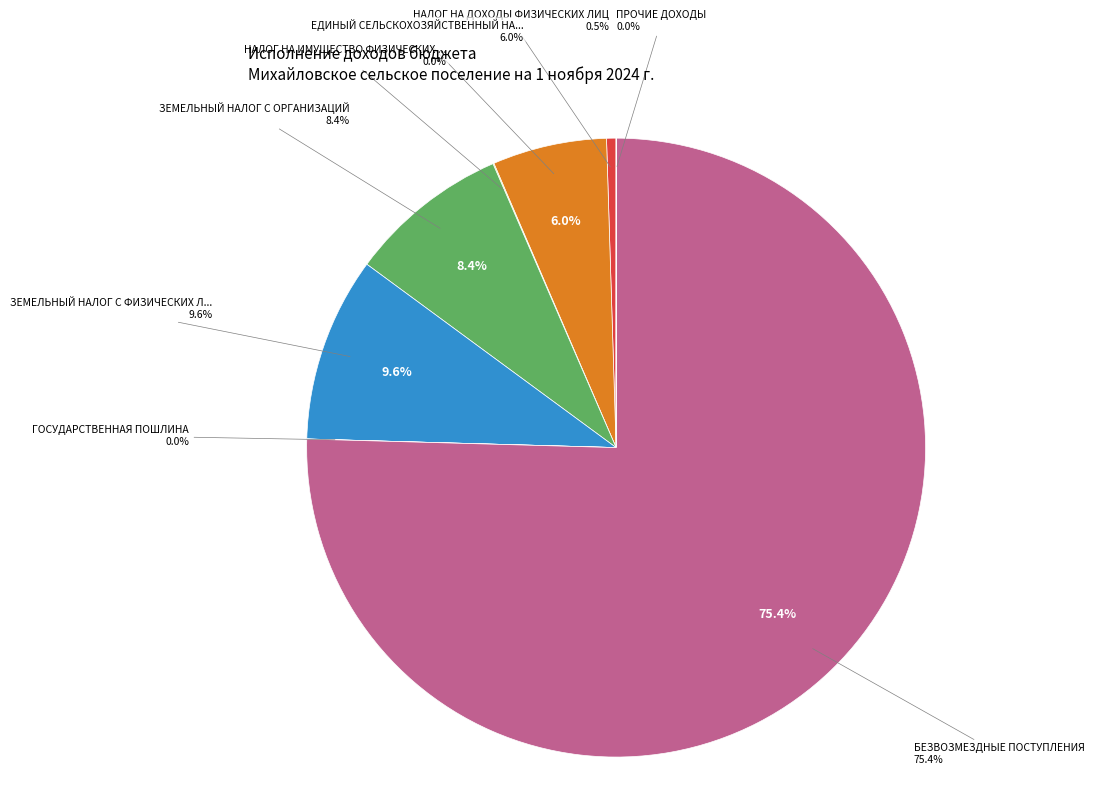

Combined, do ПРОЧИЕ ДОХОДЫ and ГОСУДАРСТВЕННАЯ ПОШЛИНА account for over 50%?

No